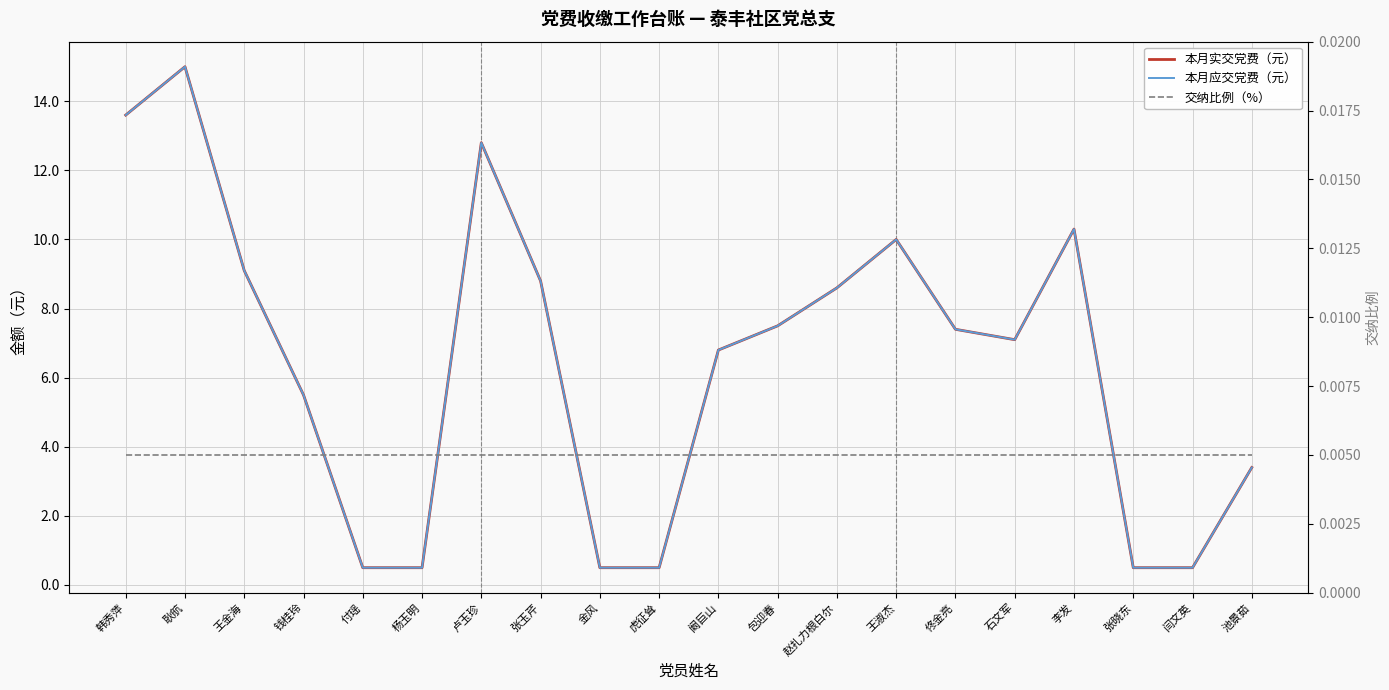

True or false: 交纳比例（%） and 本月应交党费（元） cross at least once.

False